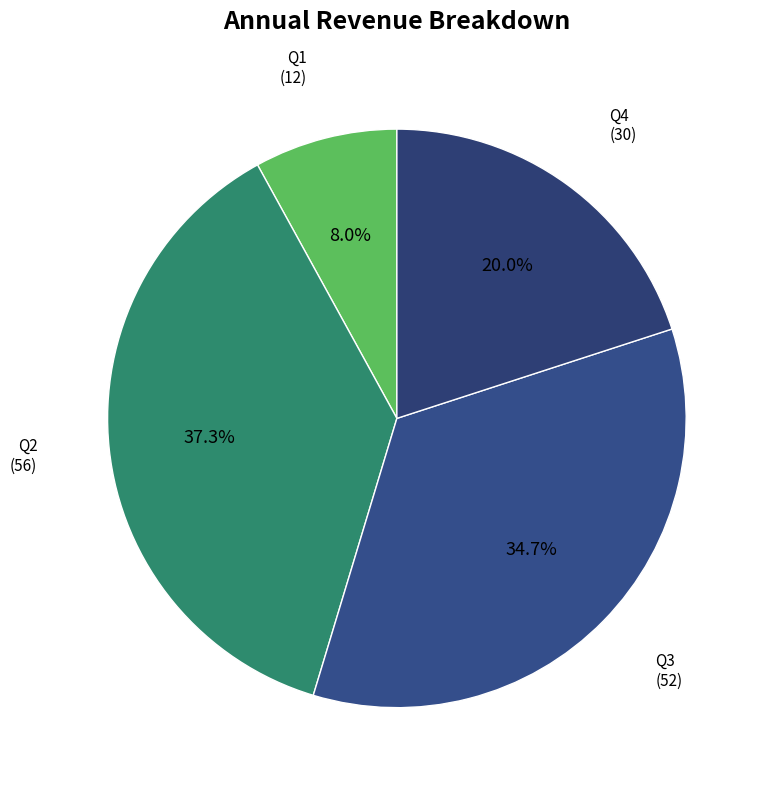

What percentage is the Q3 slice, to the nearest percent?

35%